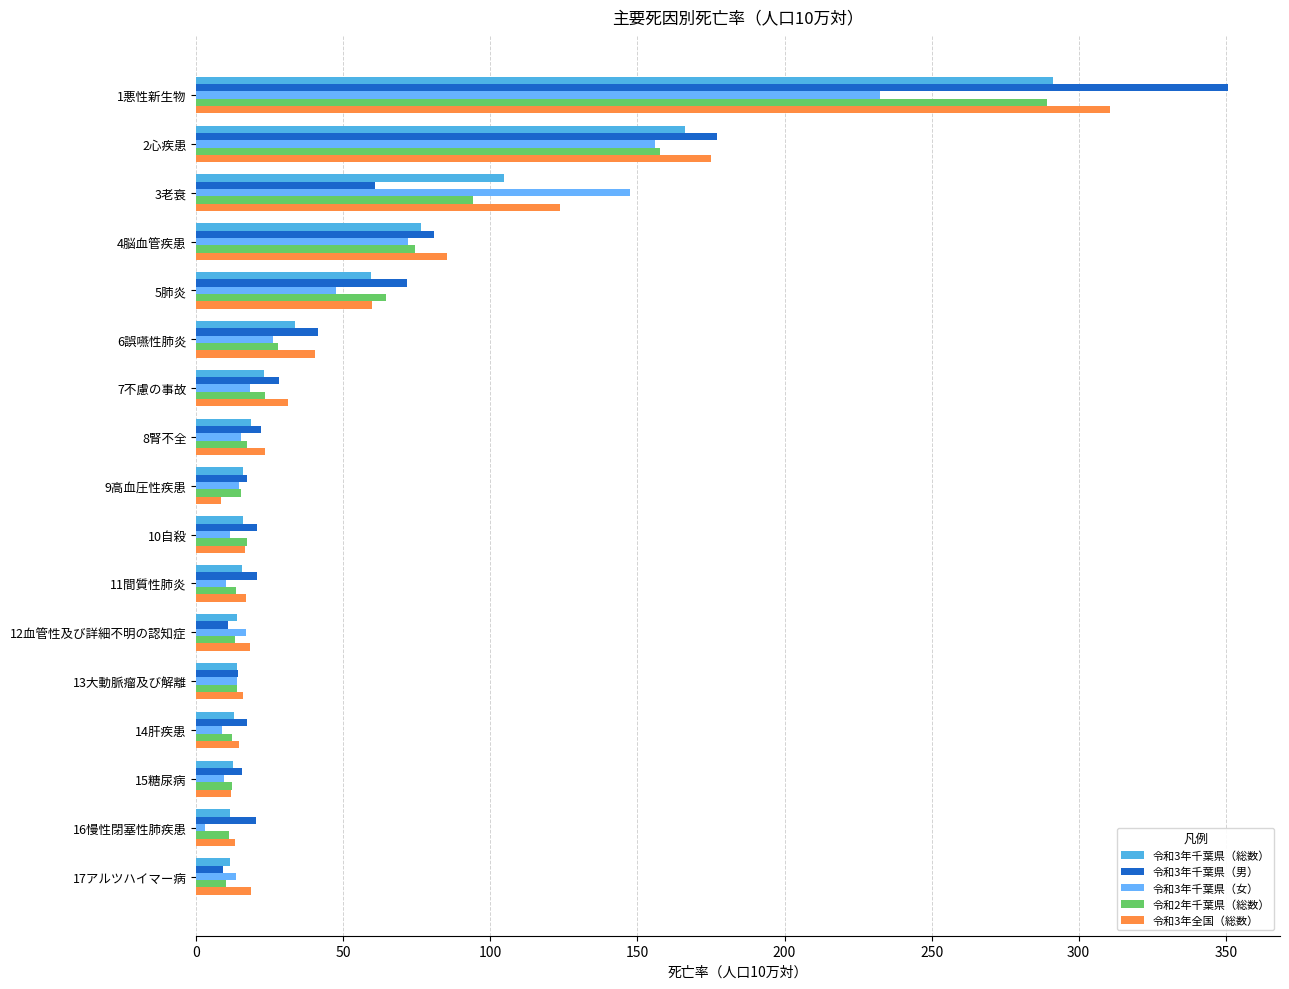

How many data points does each series have?

17